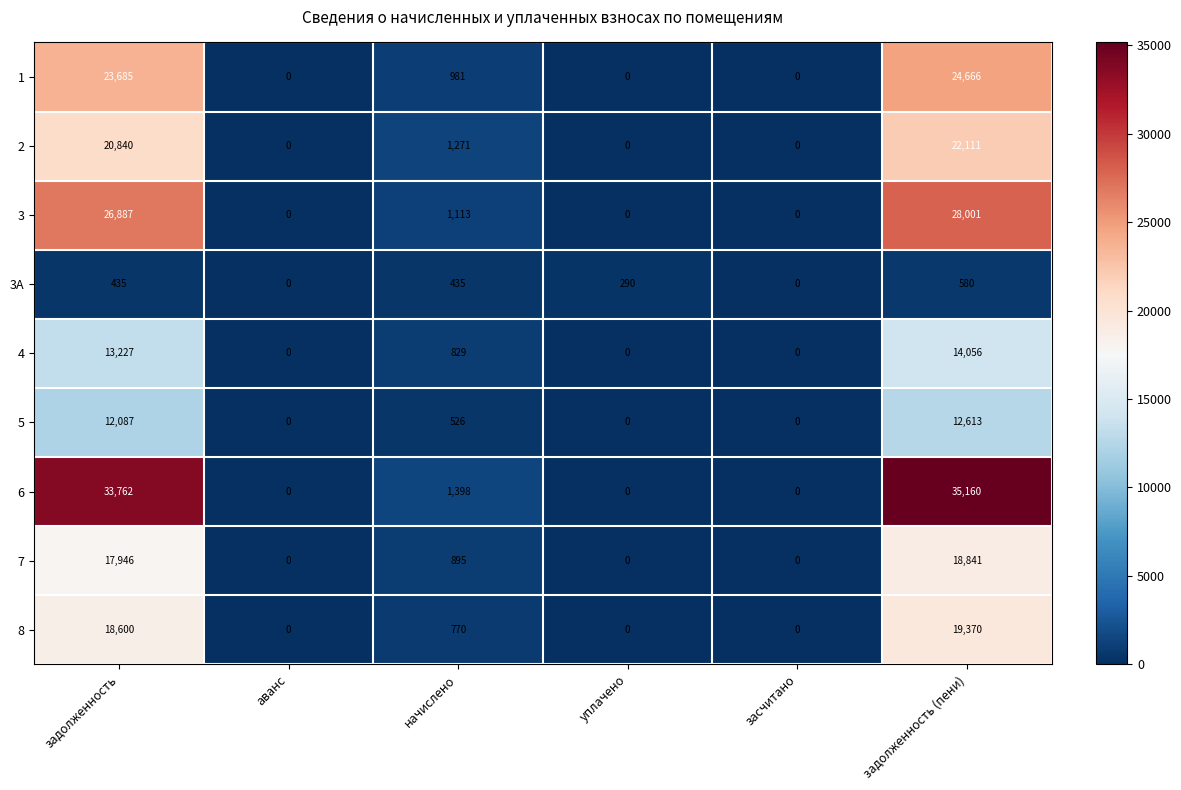

True or false: 3А has a value of 221 at задолженность (пени).

False